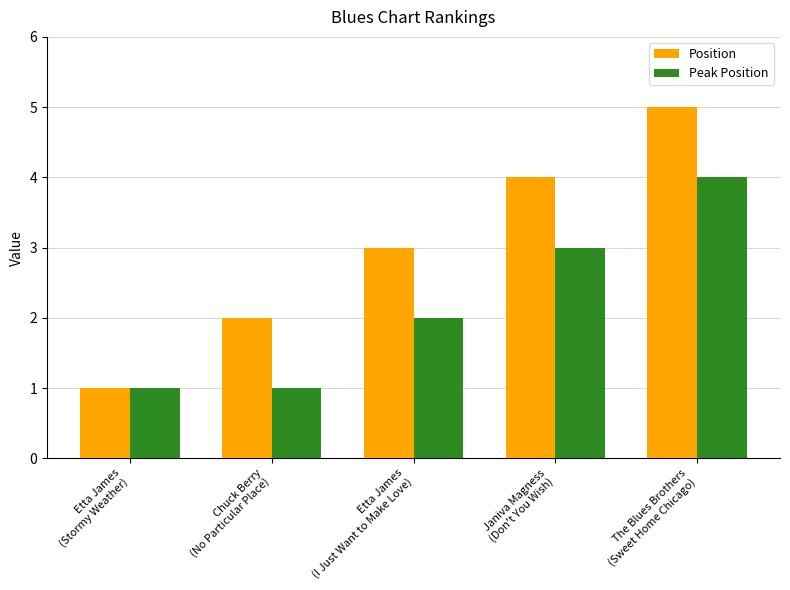

How many bars are there in total?

10